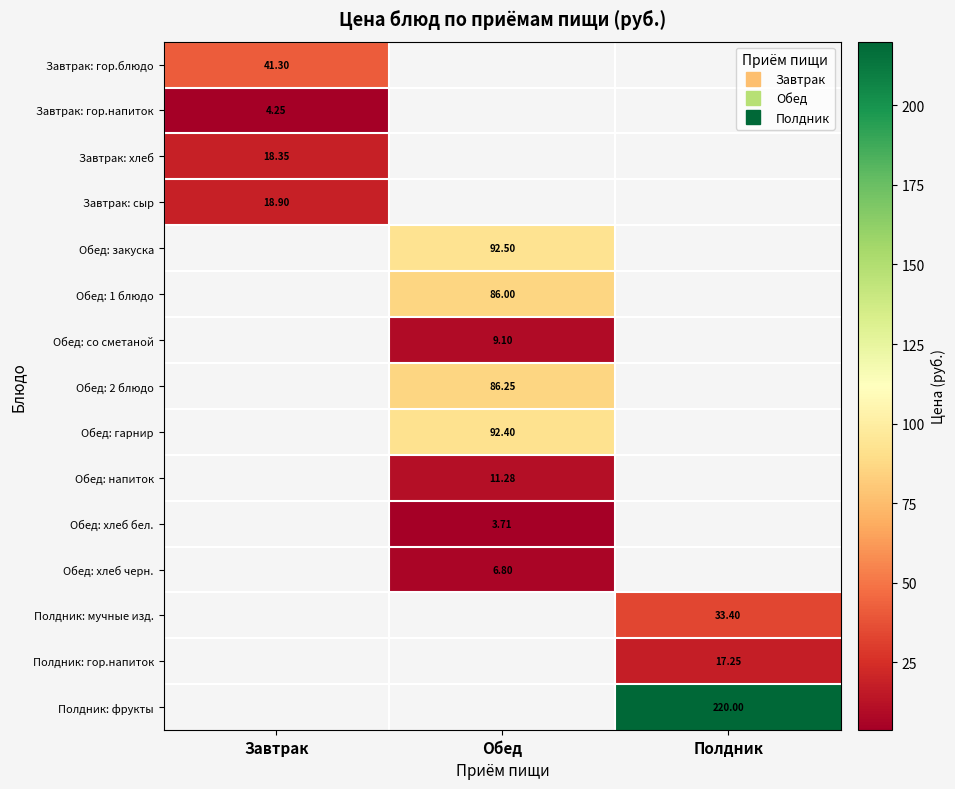

Is the value of Завтрак: хлеб at Полдник greater than the value of Полдник: гор.напиток at Обед?

No